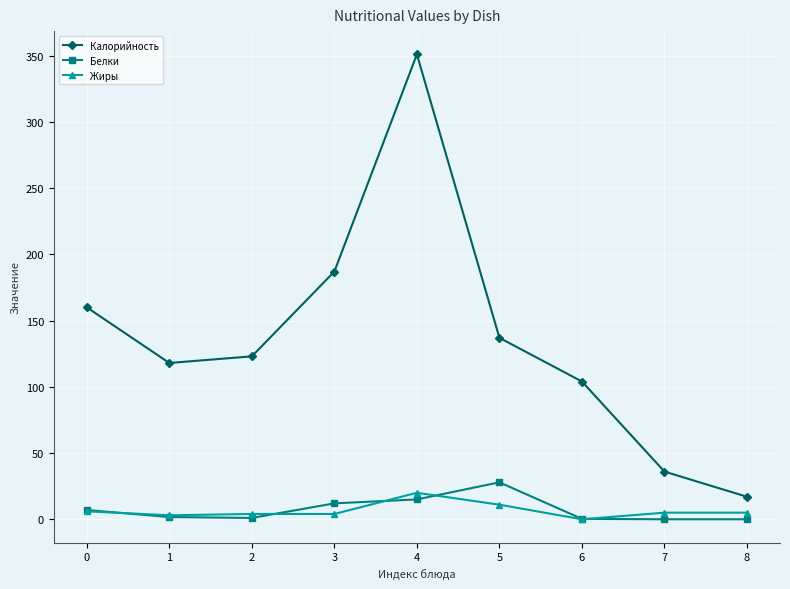

At how many categories does at least one series exceed 157?

3